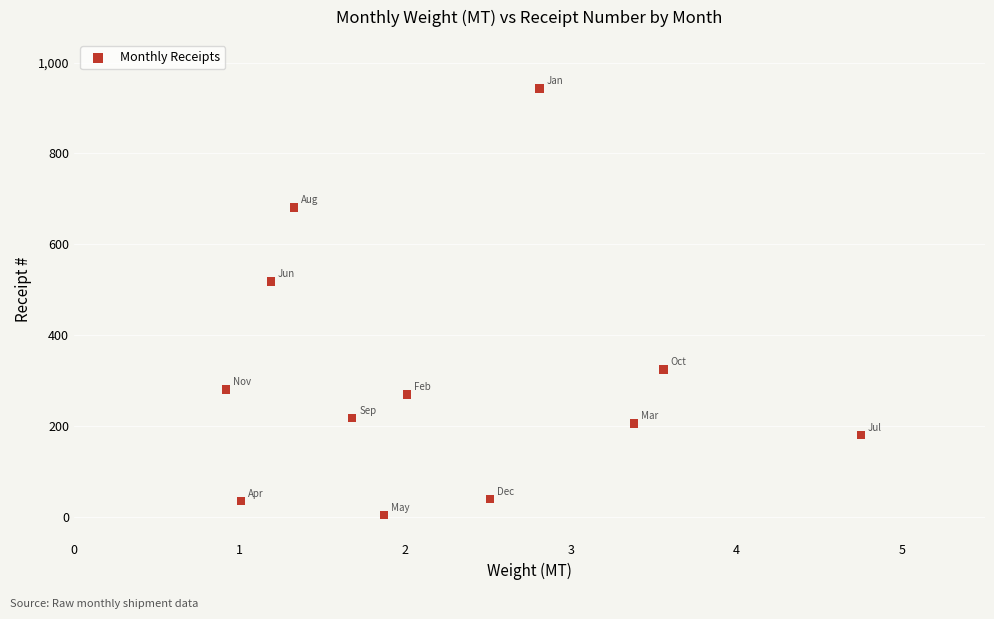

What Y value in the scatter plot is closest to 473?

518